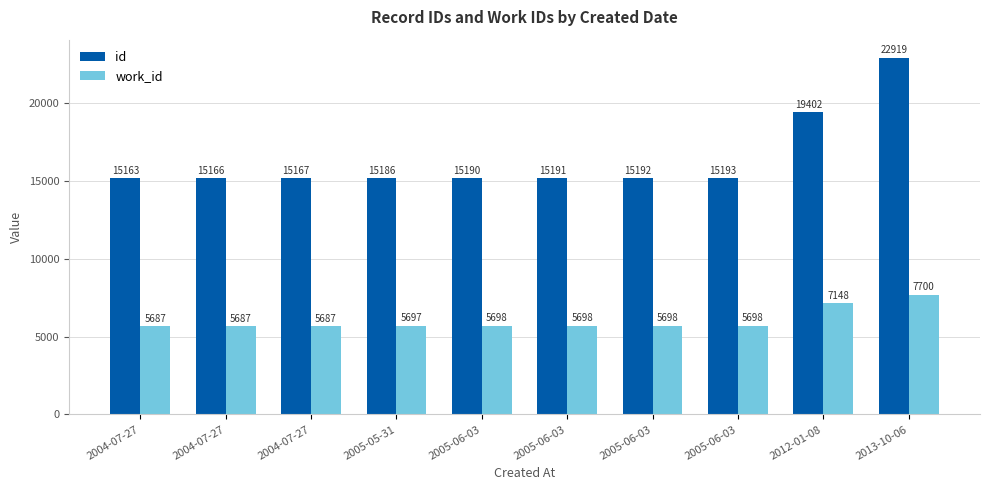

Where is id nearest to the value 19041?

2012-01-08